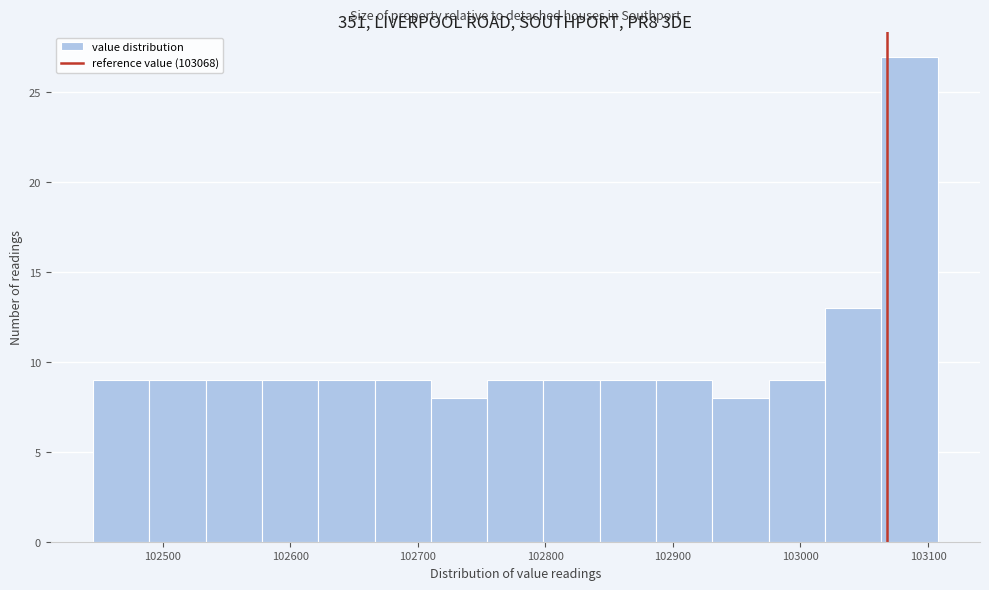

How tall is the bar that spans 103020 to 103060 on the x-axis? Neither the bar edges nor the heights are printed on the chart, so give them approximately, as read against the axes.

13